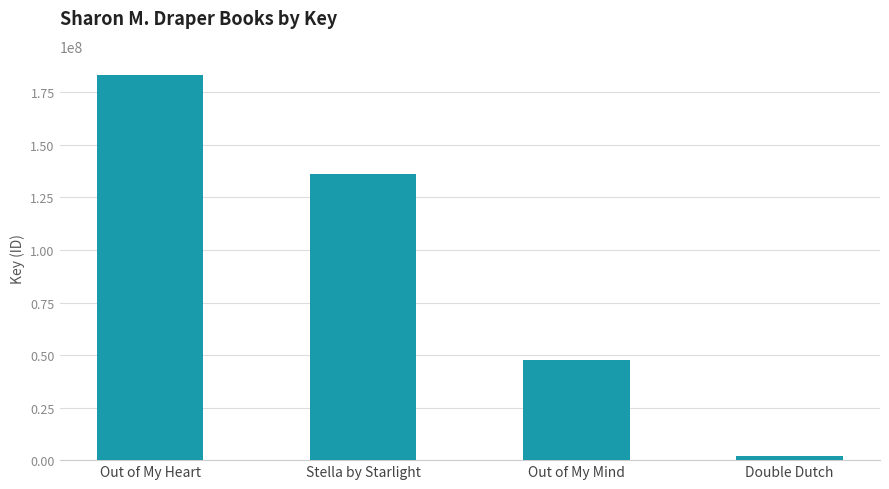

How many values are below 136319476?

2